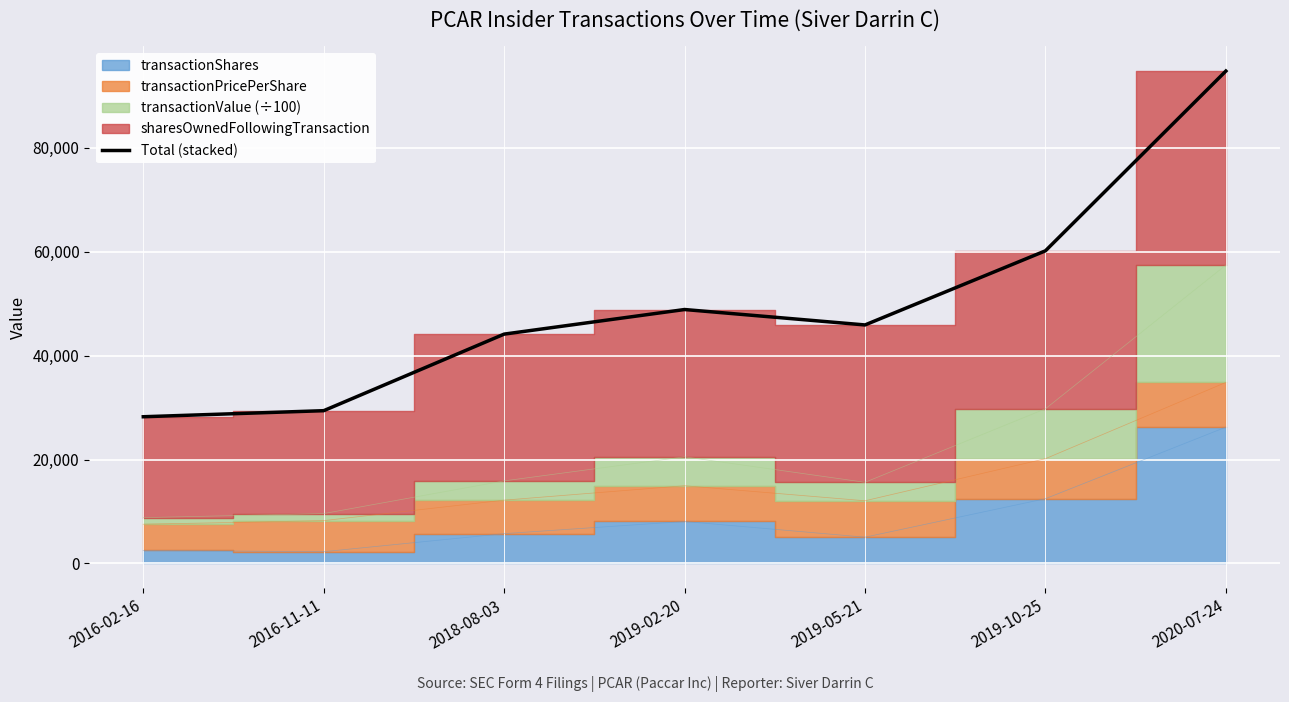

Between 2019-10-25 and 2016-02-16, which is larger?

2019-10-25